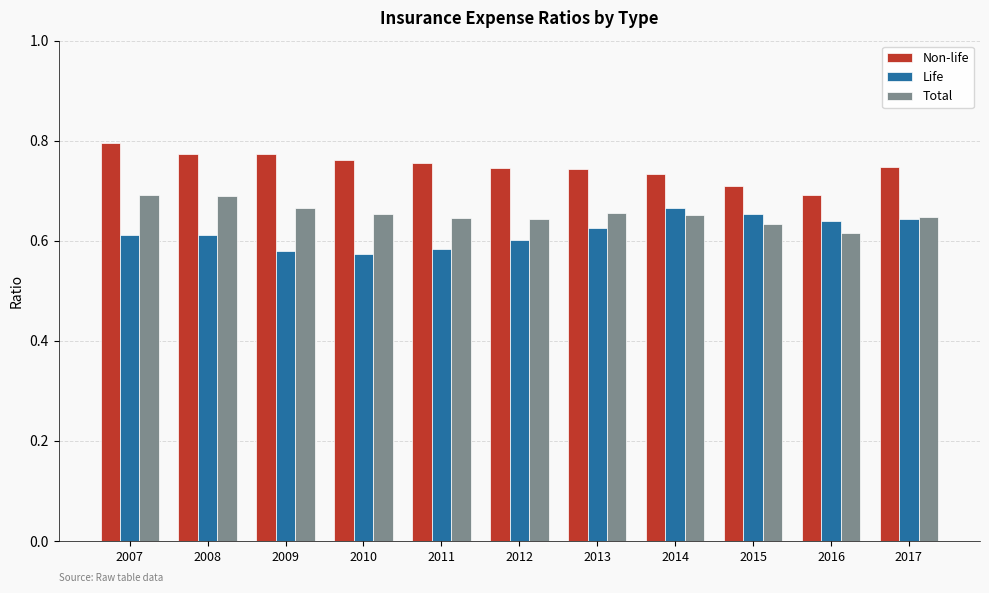

How many categories are shown in the chart?

11